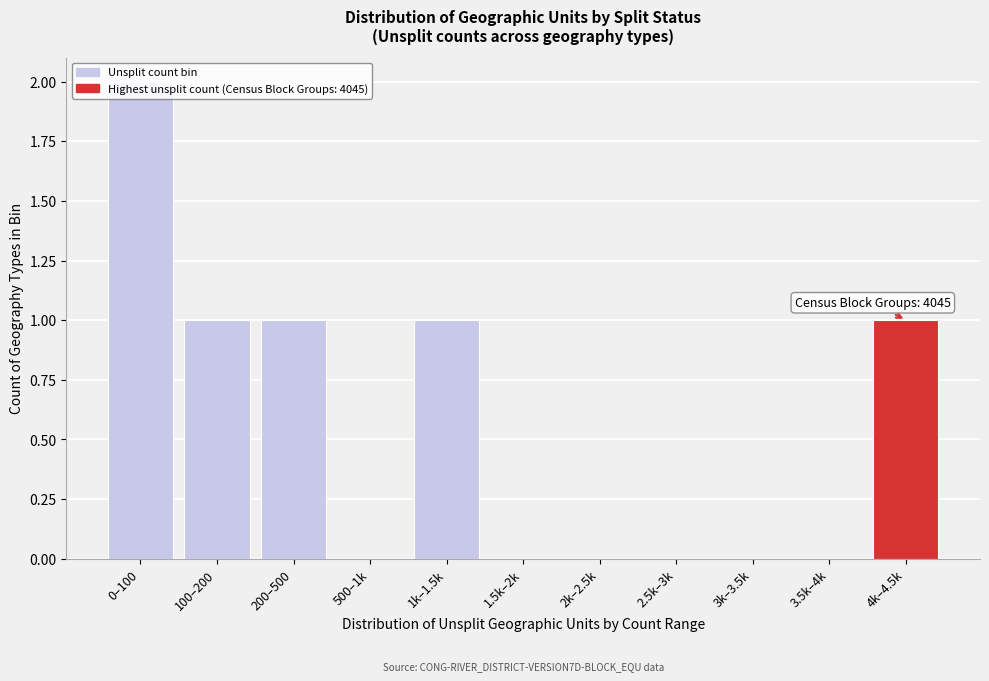

Between 2.5k–3k and 4k–4.5k, which is larger?

4k–4.5k